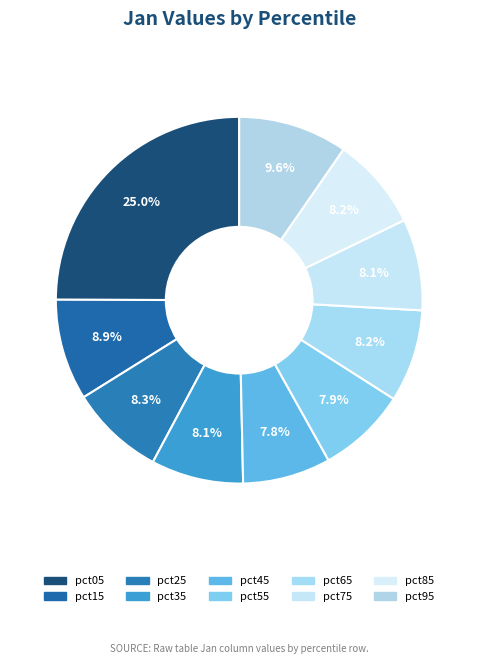

How many segments does this pie chart have?

10